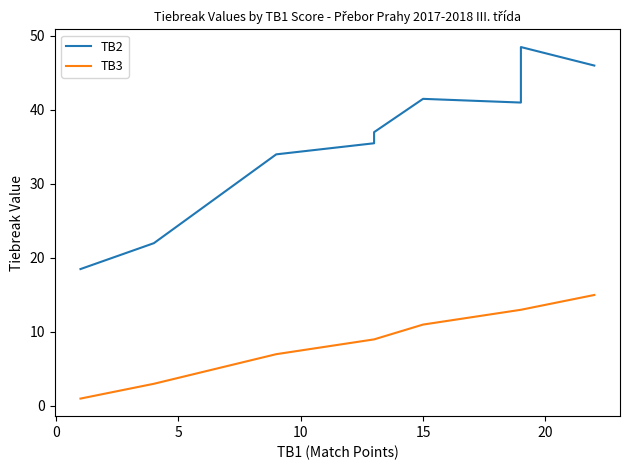

The value of TB3 at 9 is 0.4. True or false?

False